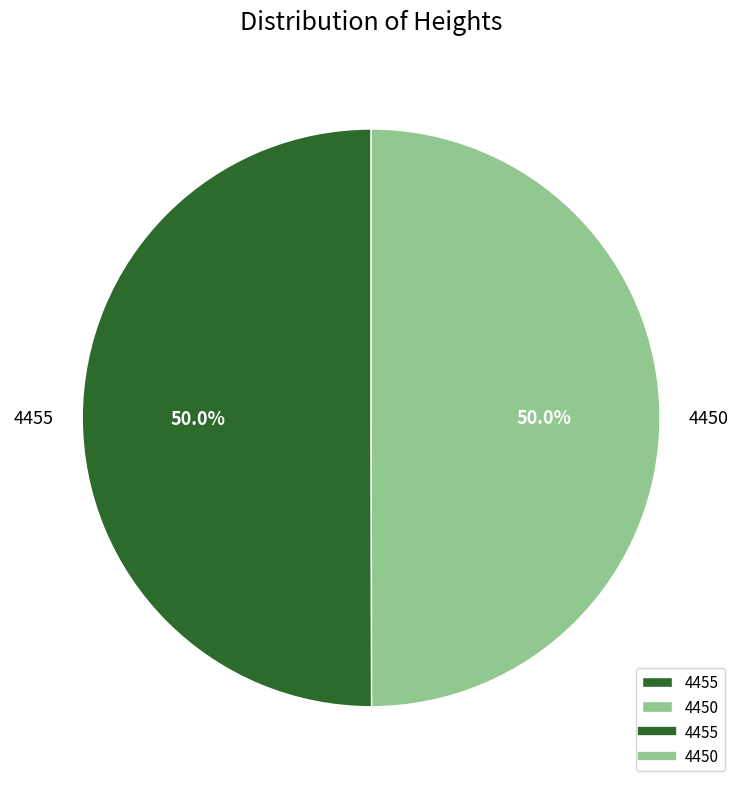

How much of the chart is everything except 4455?

50.0%